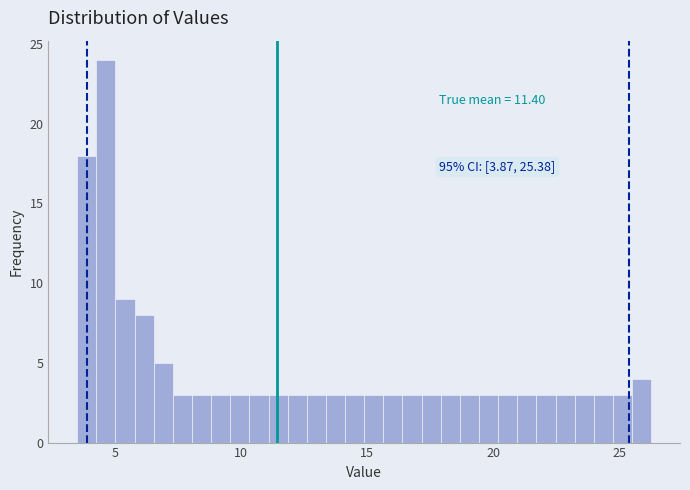

Read against the x-axis, roughly where is the centre of the tallest bar?

4.5